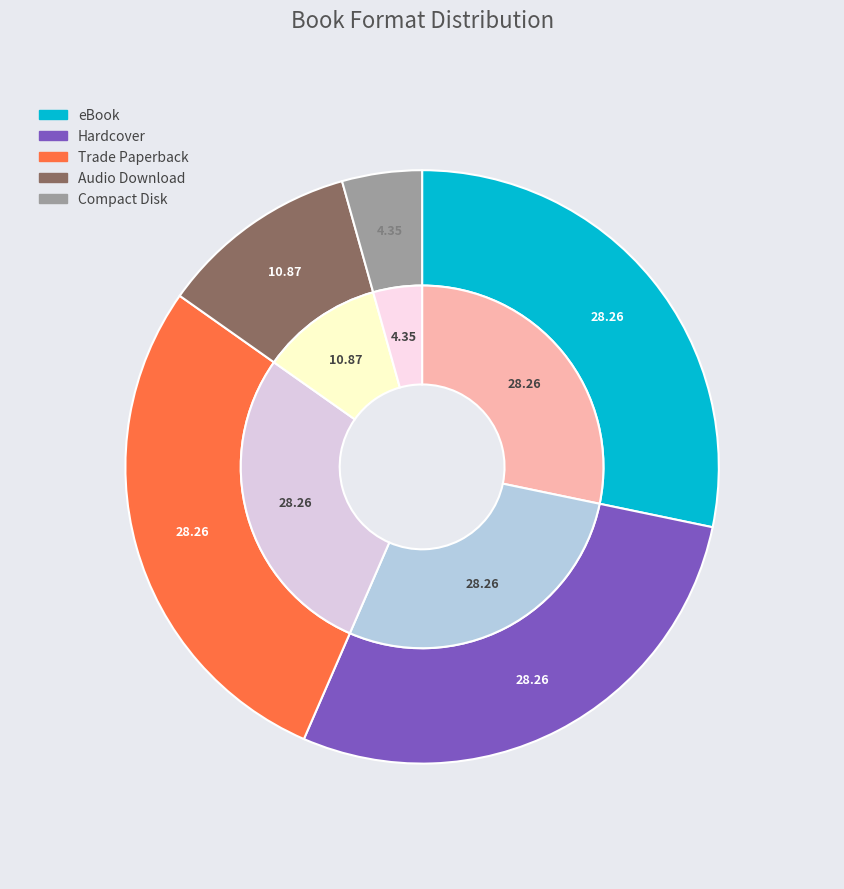

Does Trade Paperback account for over 50% of the chart?

No